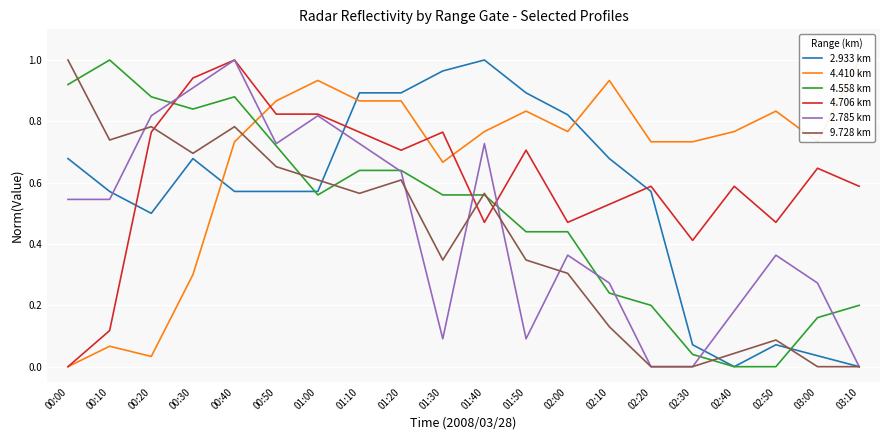

Which series changed the most between 00:30 and 02:10?

2.785 km